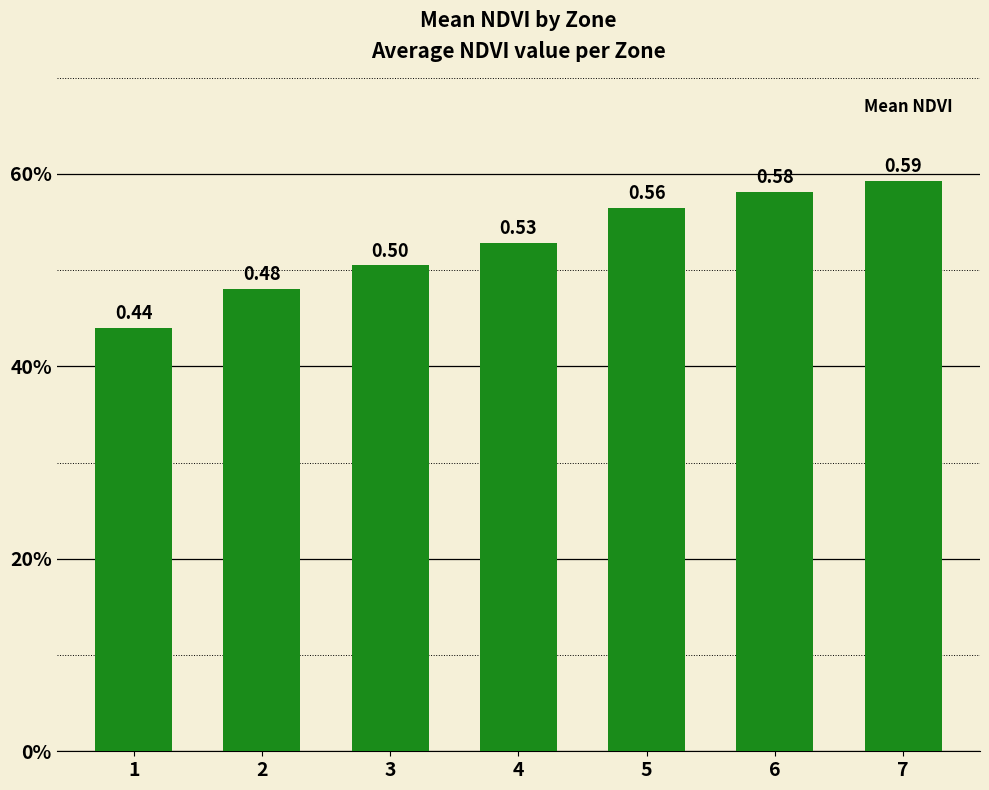

Count the number of categories in the chart.

7